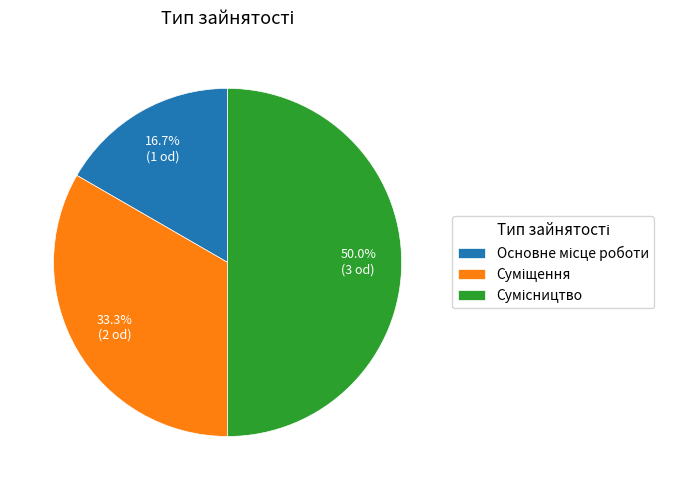

Do Основне місце роботи and Суміщення together represent more than half of the pie?

No